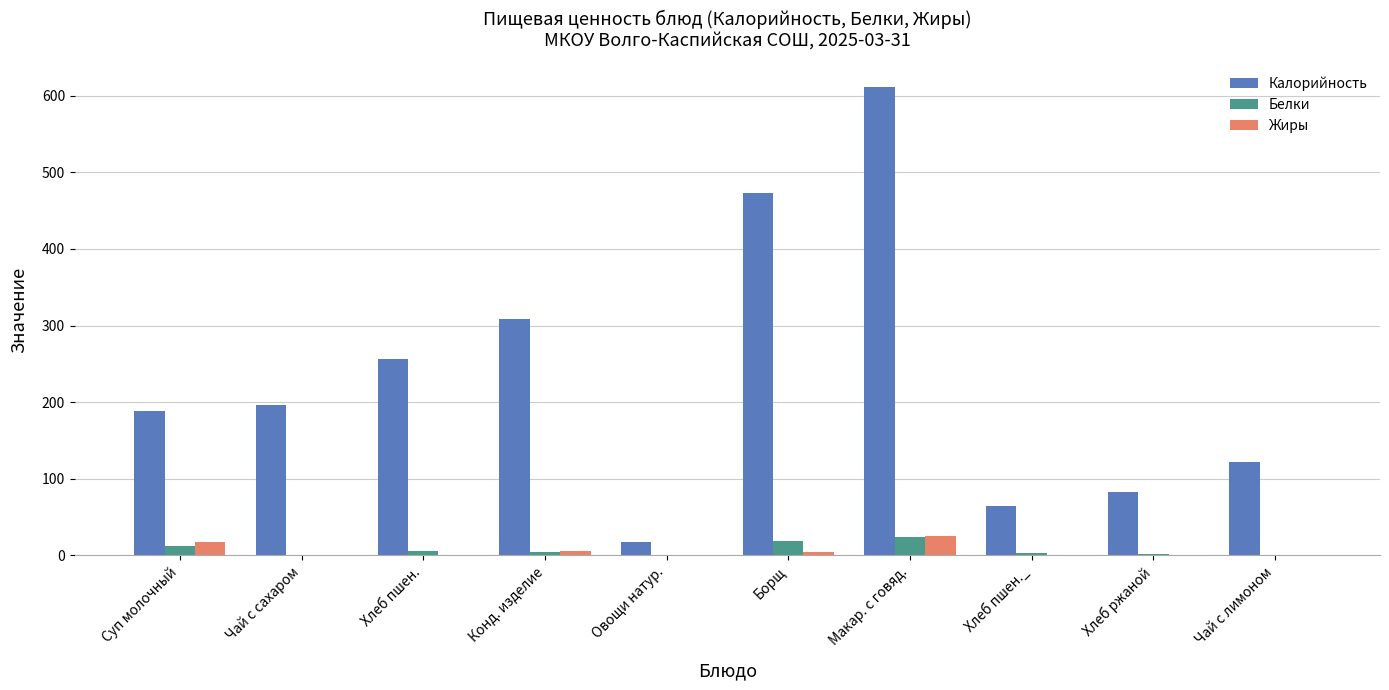

Which series changed the most between Чай с сахаром and Хлеб ржаной?

Калорийность